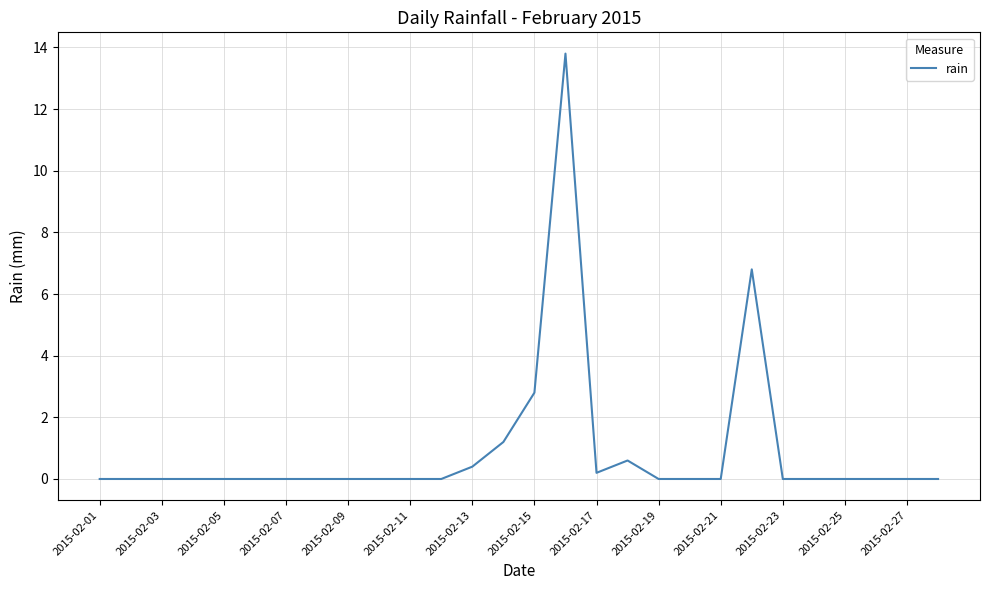

What is the difference between the maximum and second lowest values?

13.8